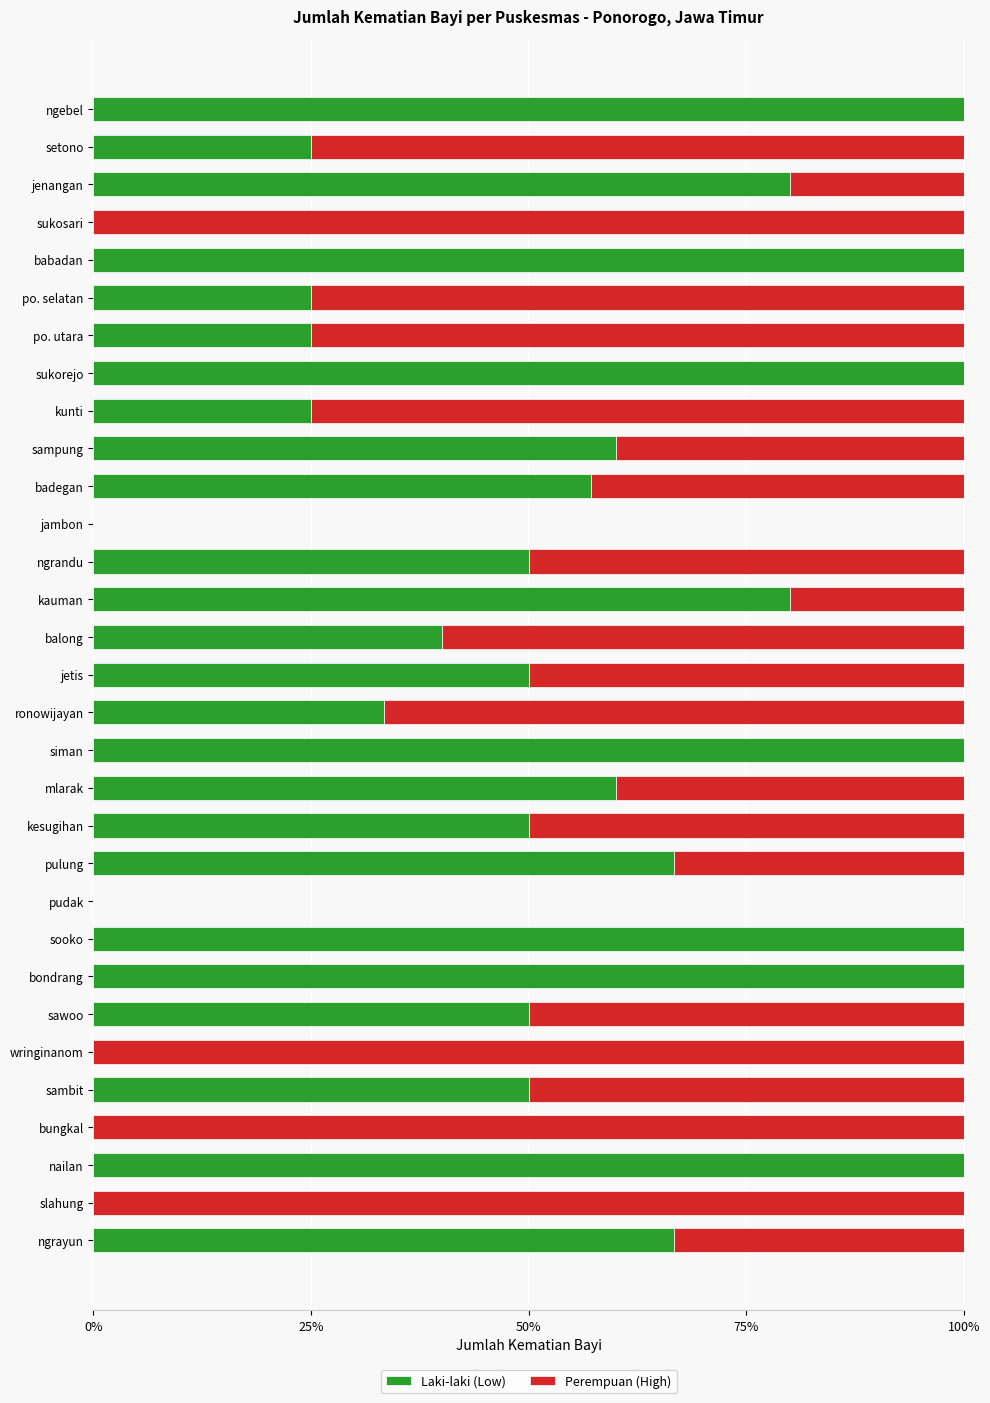

What is the total value across all series at ronowijayan?

100.0